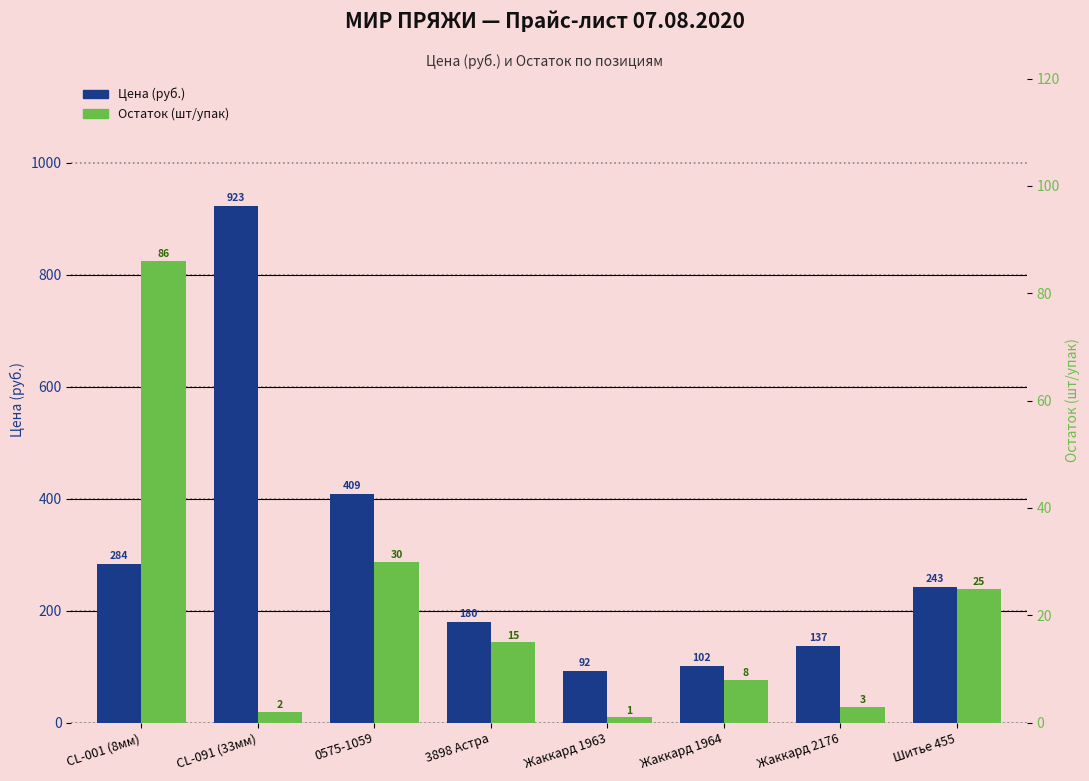

Rank the series by their average value, from highest to lowest.

Цена (руб.), Остаток (шт/упак)